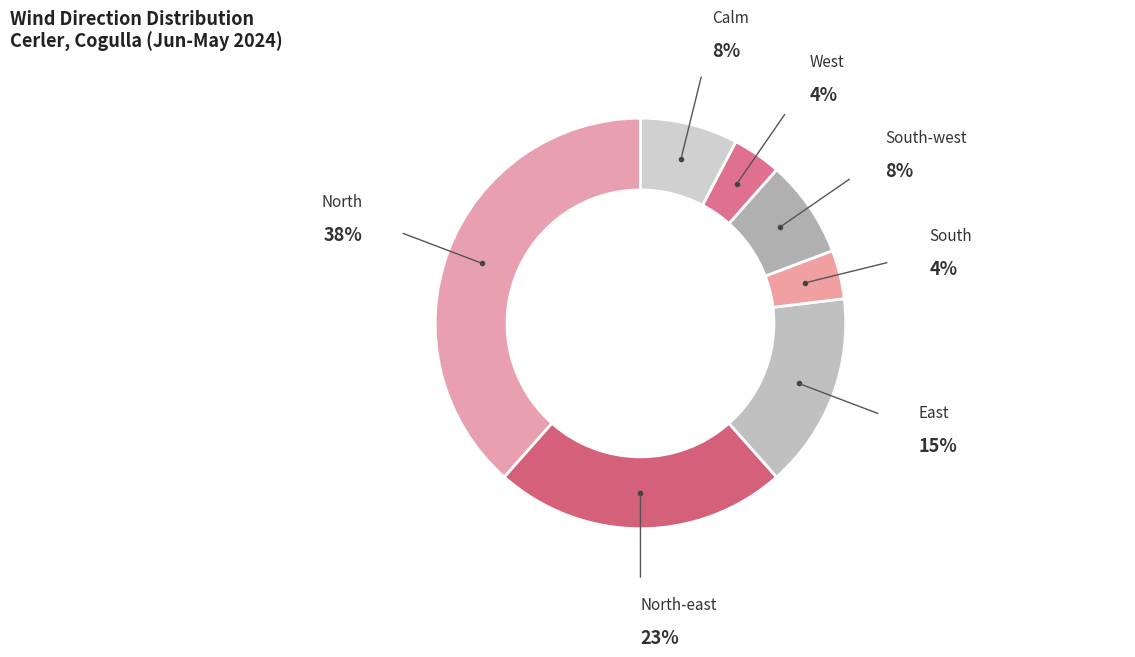

Combined, do South-west and Calm account for over 50%?

No